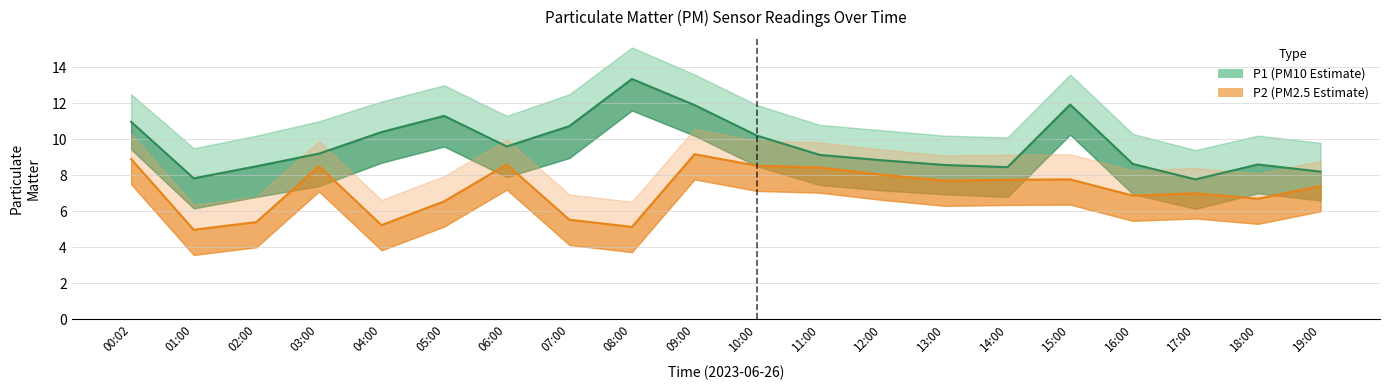

At which category does P2 line reach its first local valley?

01:00